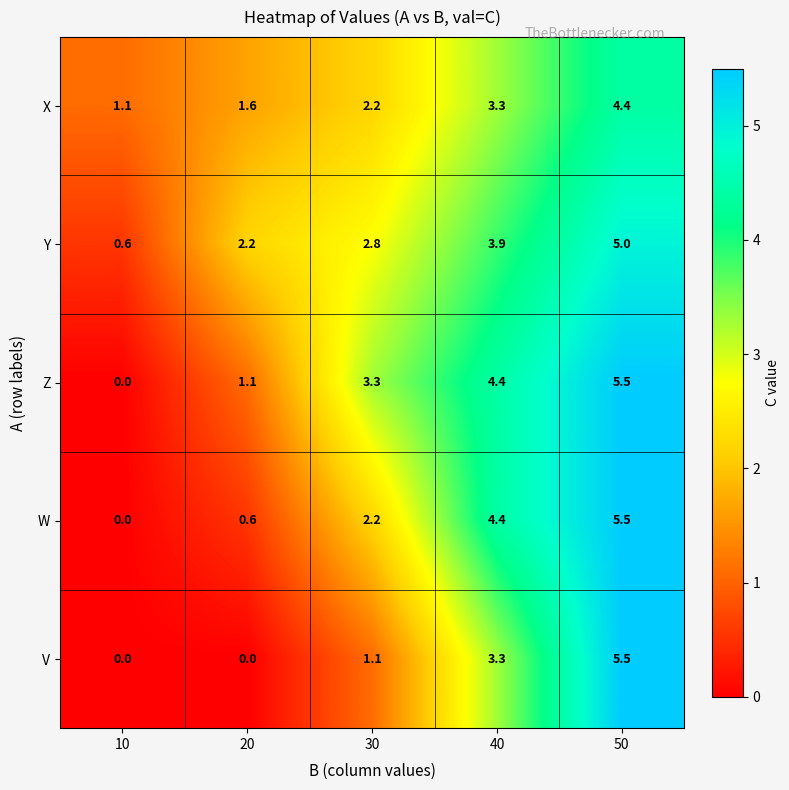

How many values in the Y series are below 2?

1